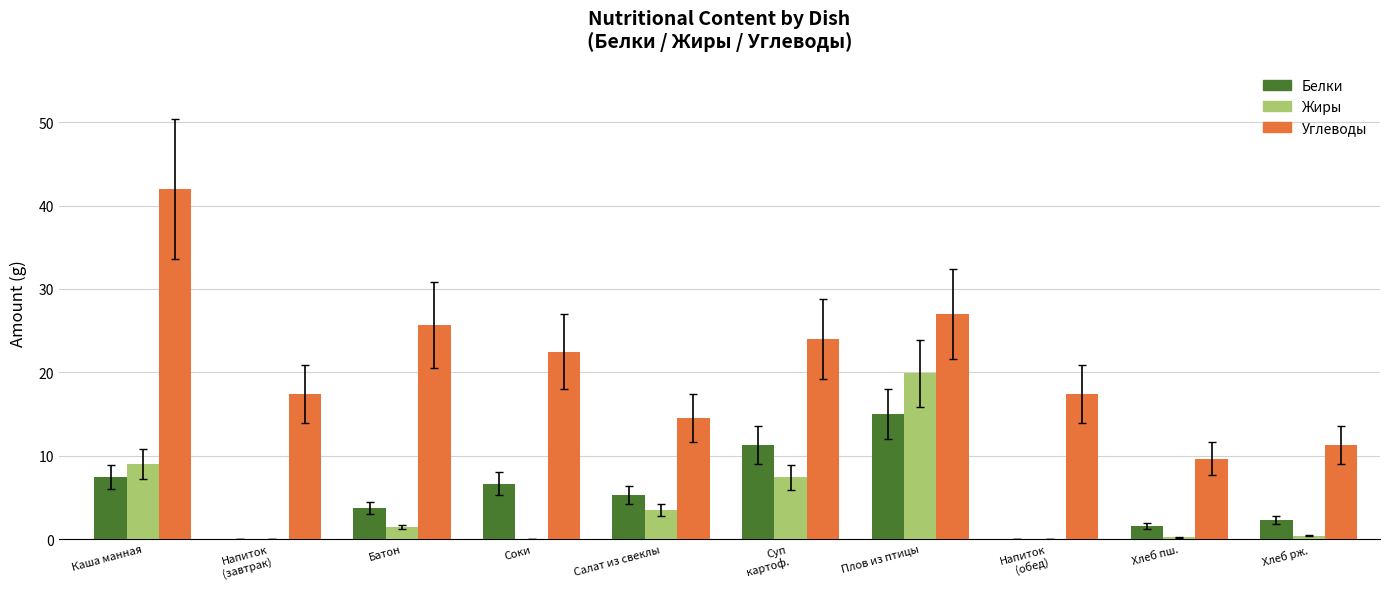

What value does the Белки series have at Батон?

3.8